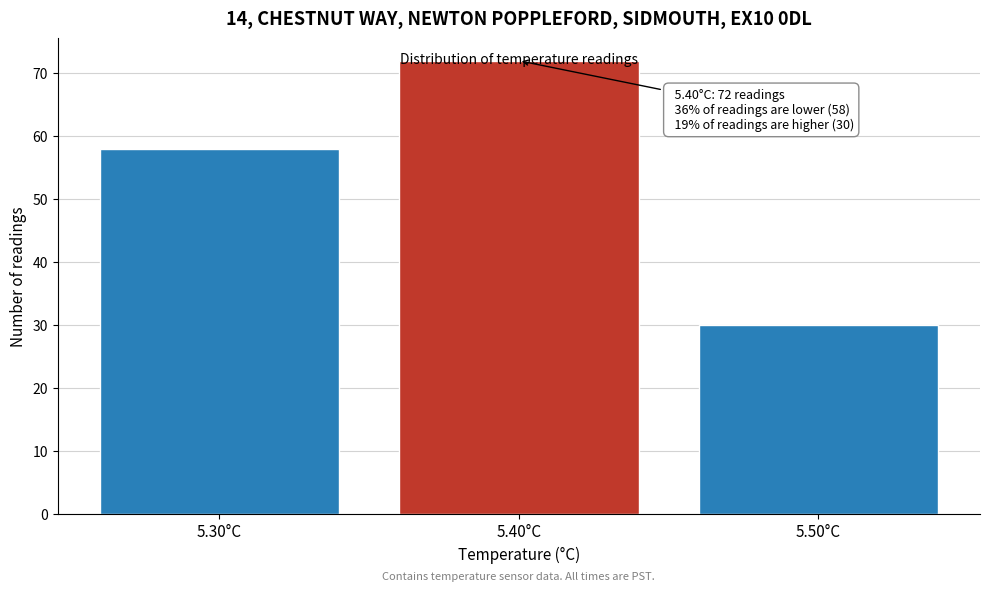

Which label corresponds to the smallest value in the chart?

5.50°C